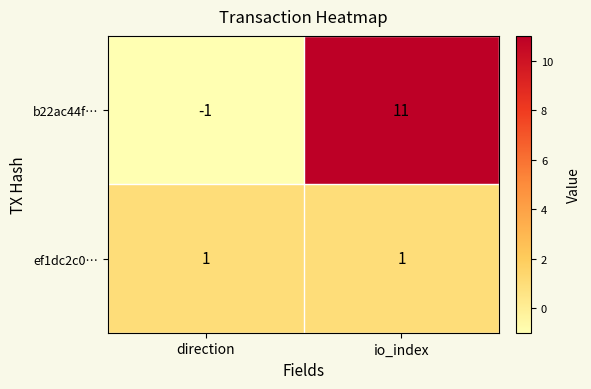

At which category is the sum across all series the highest?

io_index